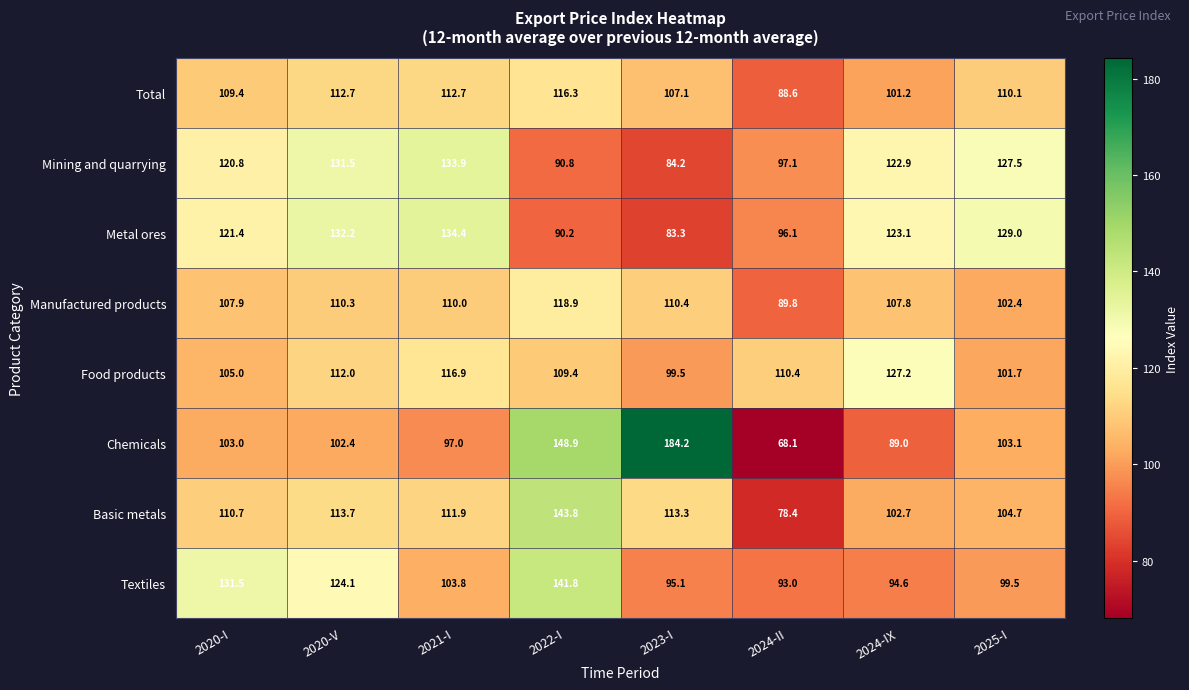

Is it true that Basic metals equals 110.7 at 2020-I?

True